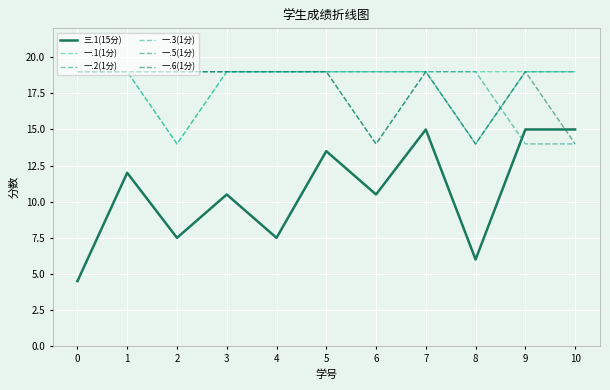

How many lines are shown in the chart?

6